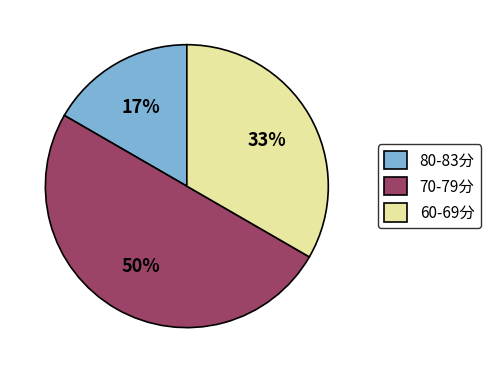

How many segments does this pie chart have?

3